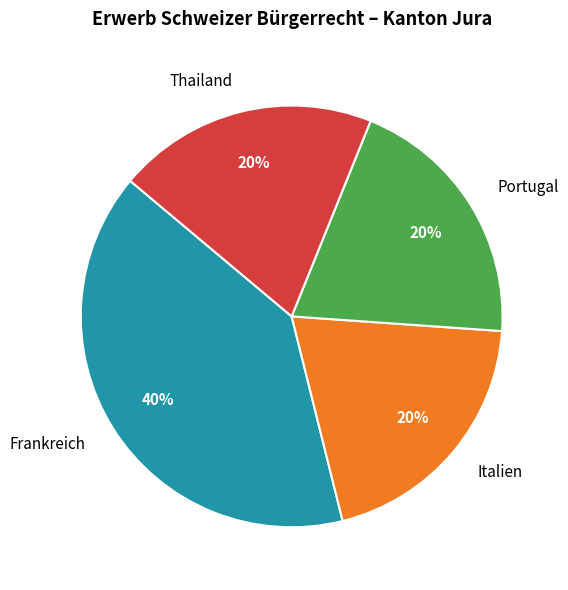

To the nearest percent, what is the difference between the largest and smallest slice percentages?

20%